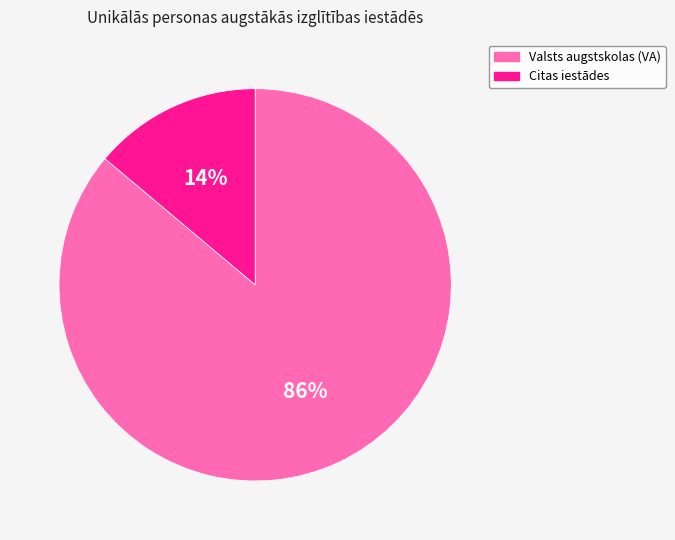

Which category accounts for the majority?

Valsts augstskolas (VA)